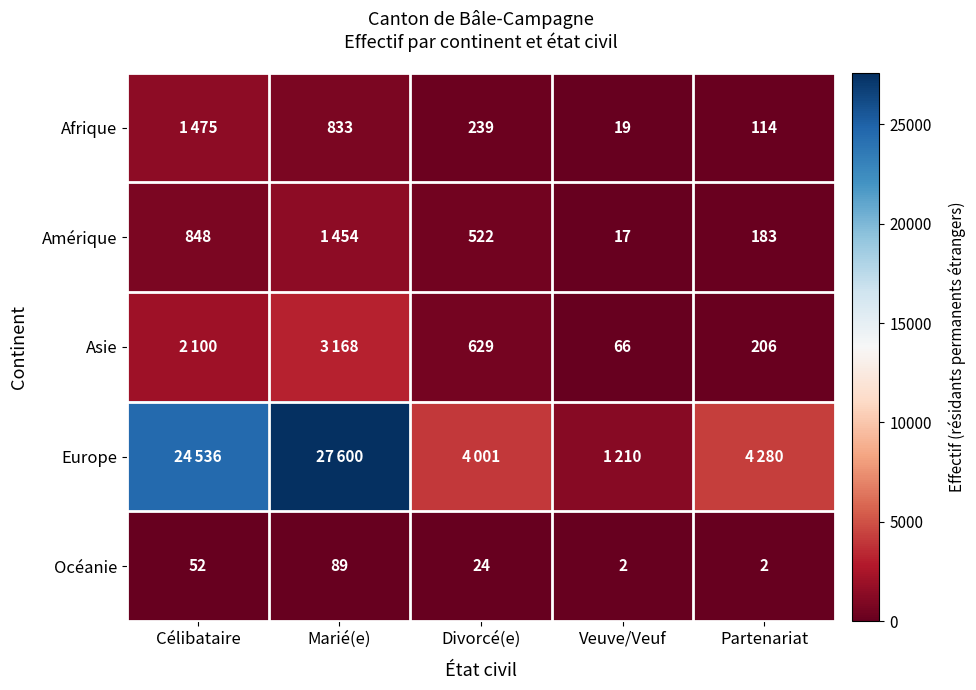

List the labels in order of Amérique value, smallest first.

Veuve/Veuf, Partenariat, Divorcé(e), Célibataire, Marié(e)